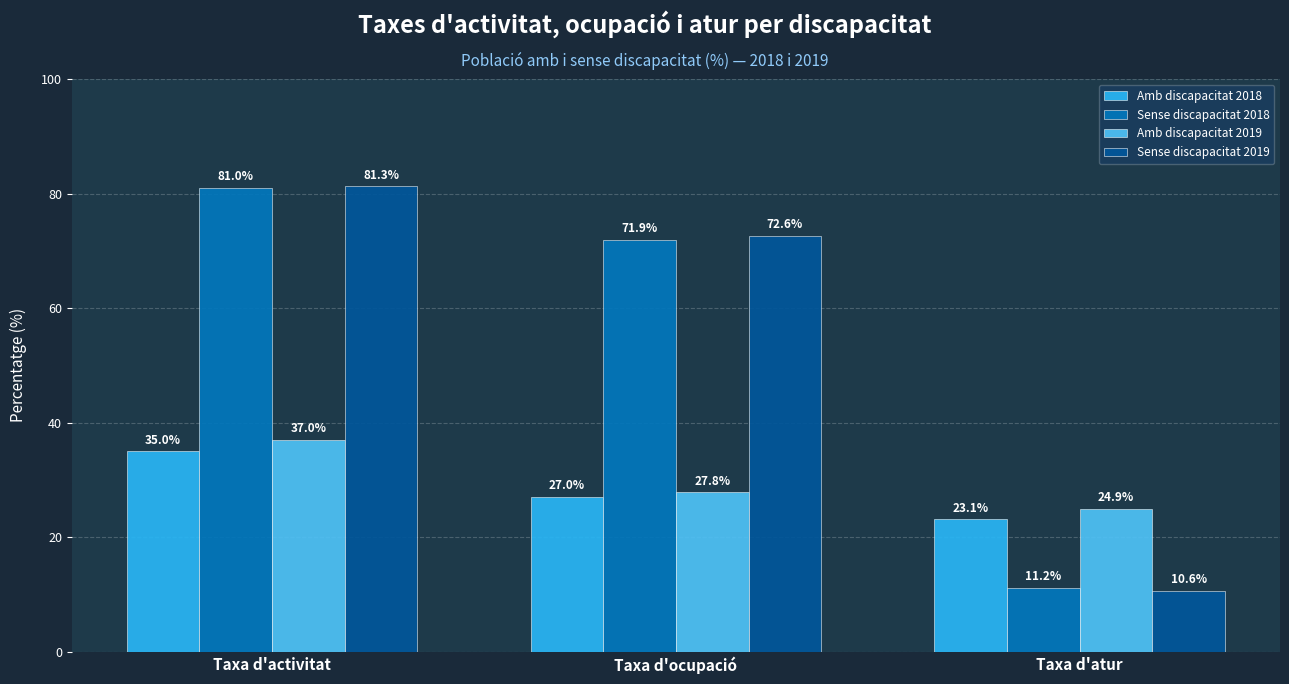

What position from the left is Taxa d'ocupació?

2